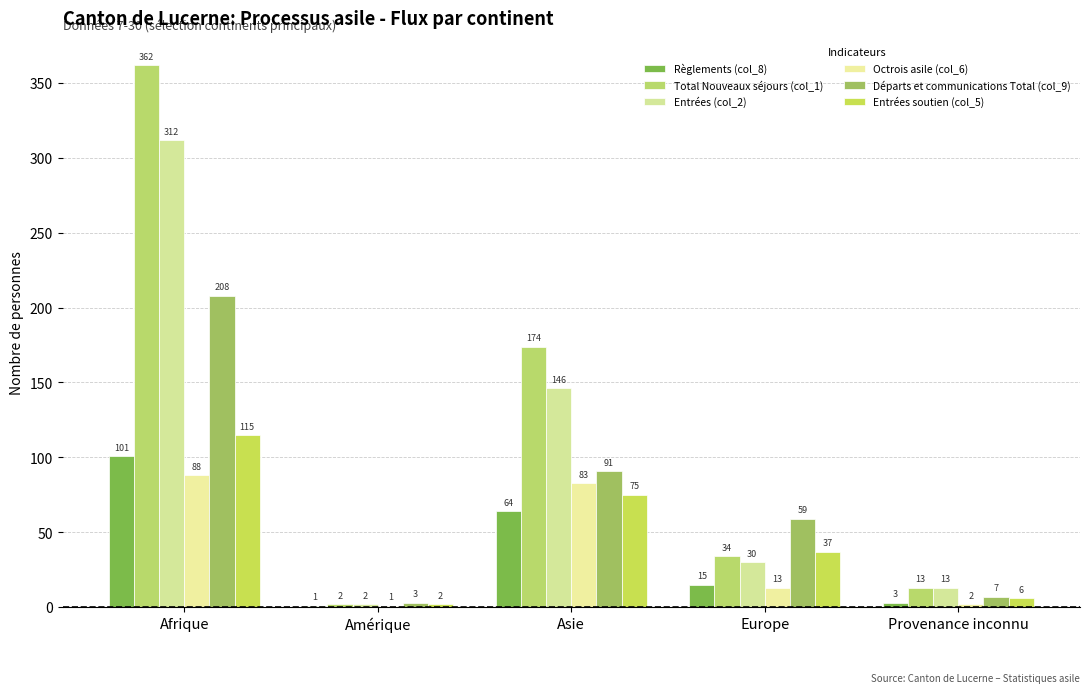

What is the difference between the maximum and minimum values in the Départs et communications Total (col_9) series?

205